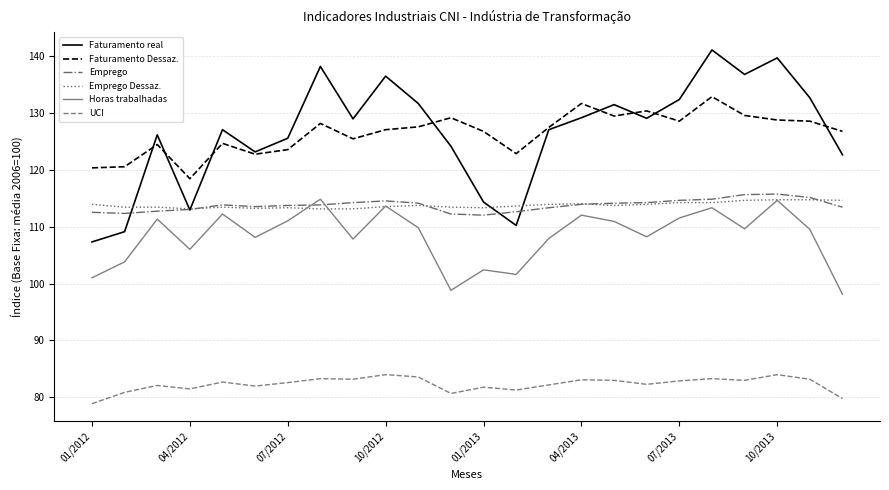

What is the highest value of the UCI series?

84.0